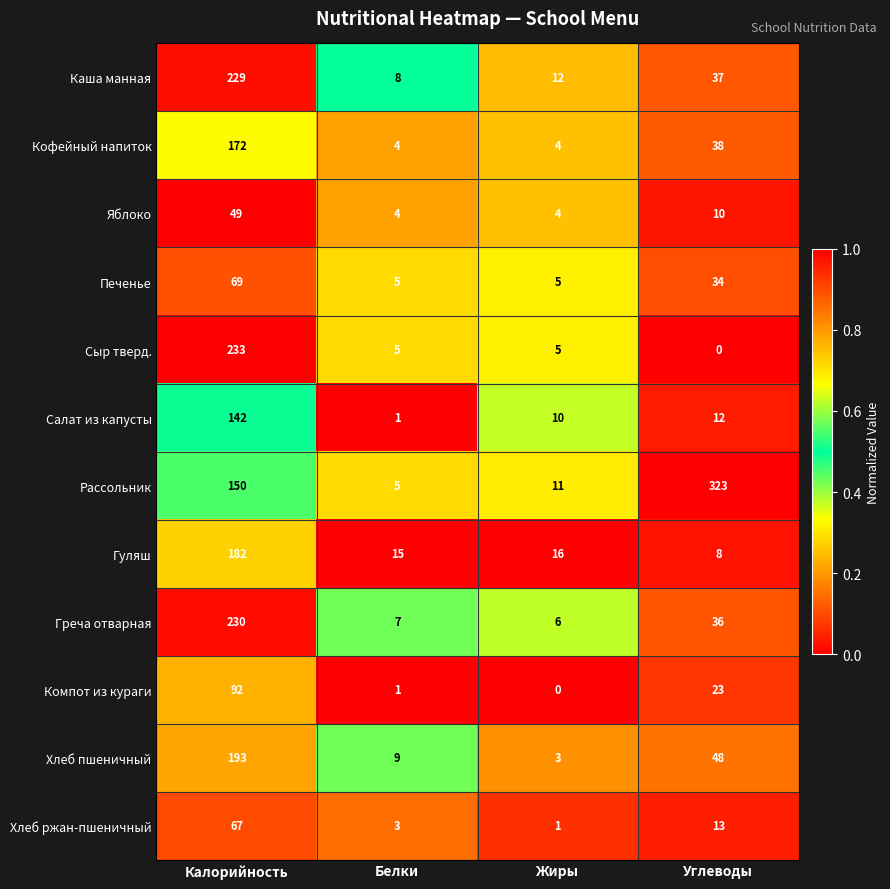

True or false: Яблоко has a value of 4 at Белки.

True